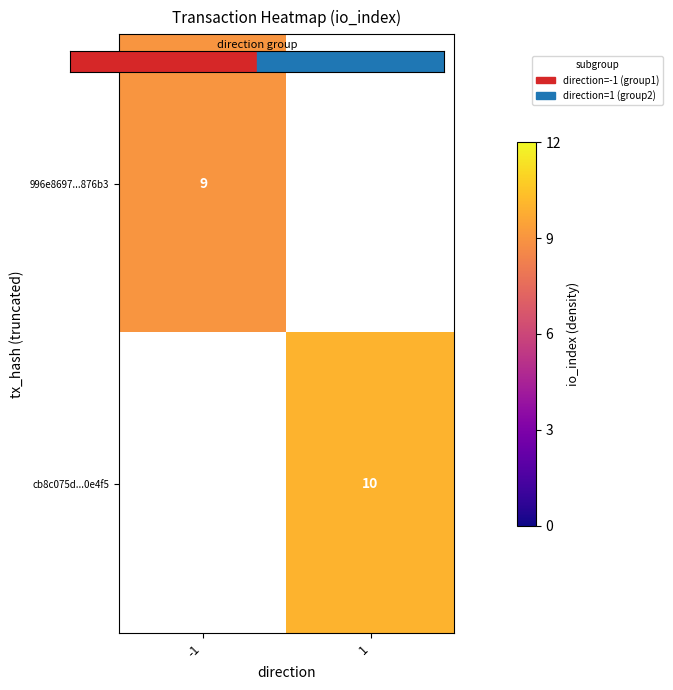

List the labels in order of 996e8697...876b3 value, smallest first.

-1, 1